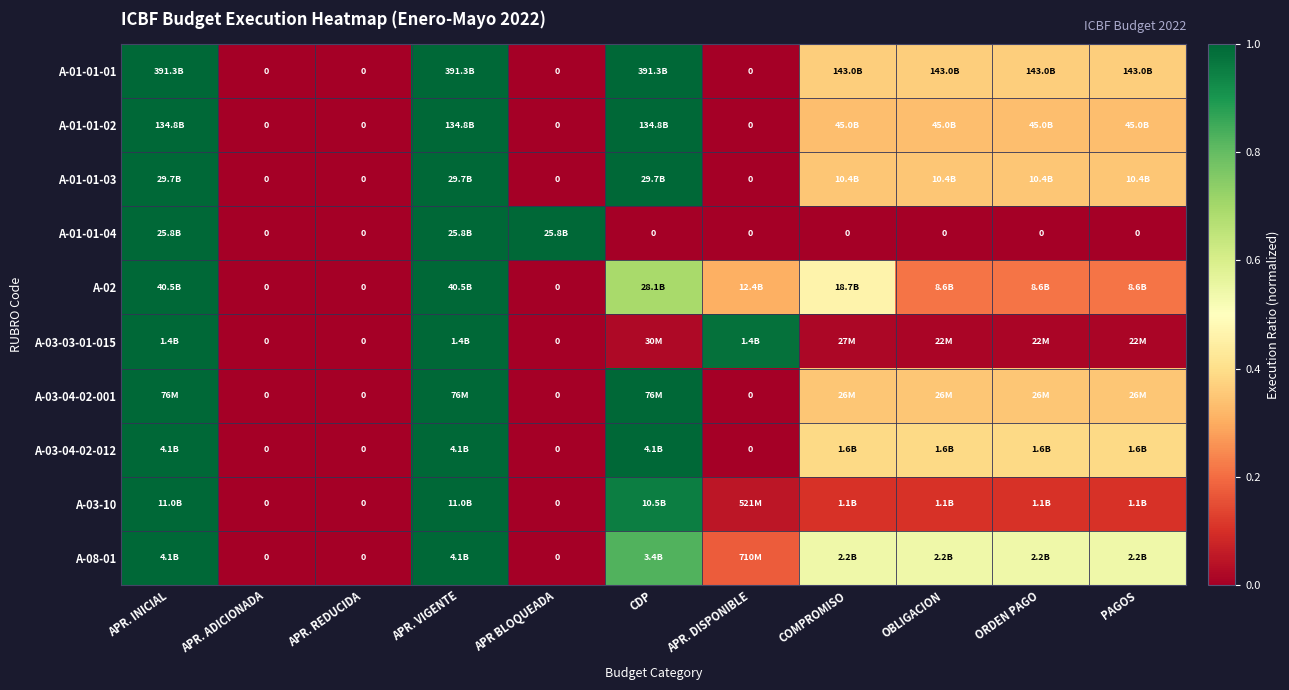

The A-03-04-02-012 series shows 1.6 at CDP. True or false?

False